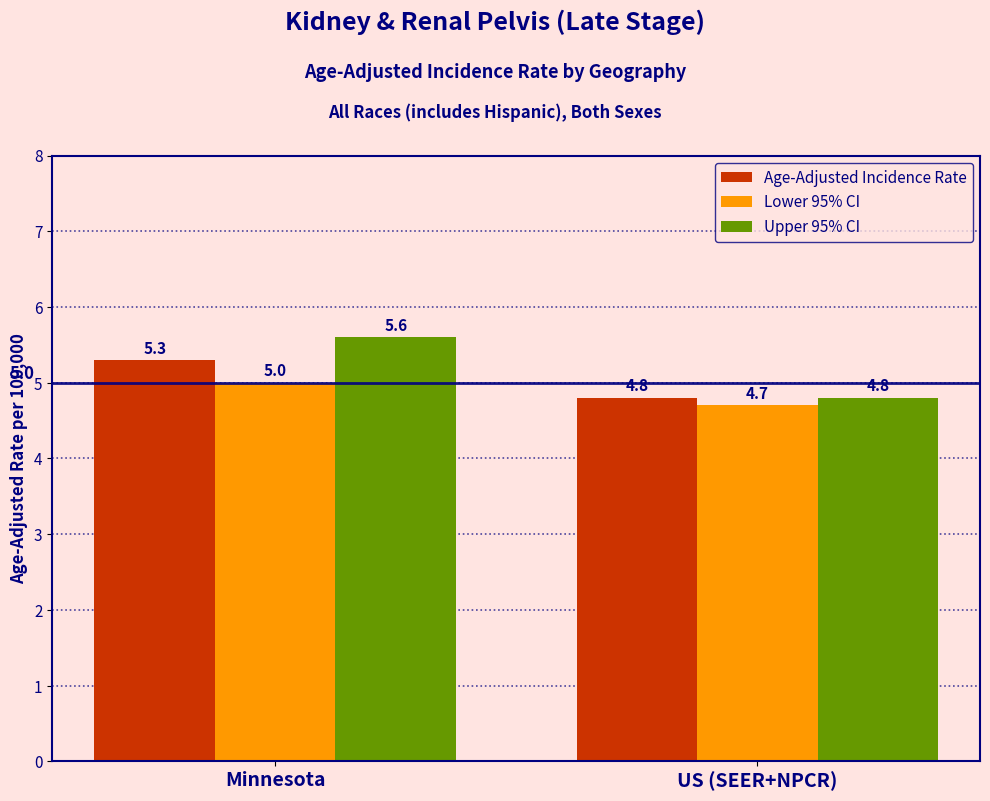

What is the sum of the Age-Adjusted Incidence Rate values at US (SEER+NPCR) and Minnesota?

10.1